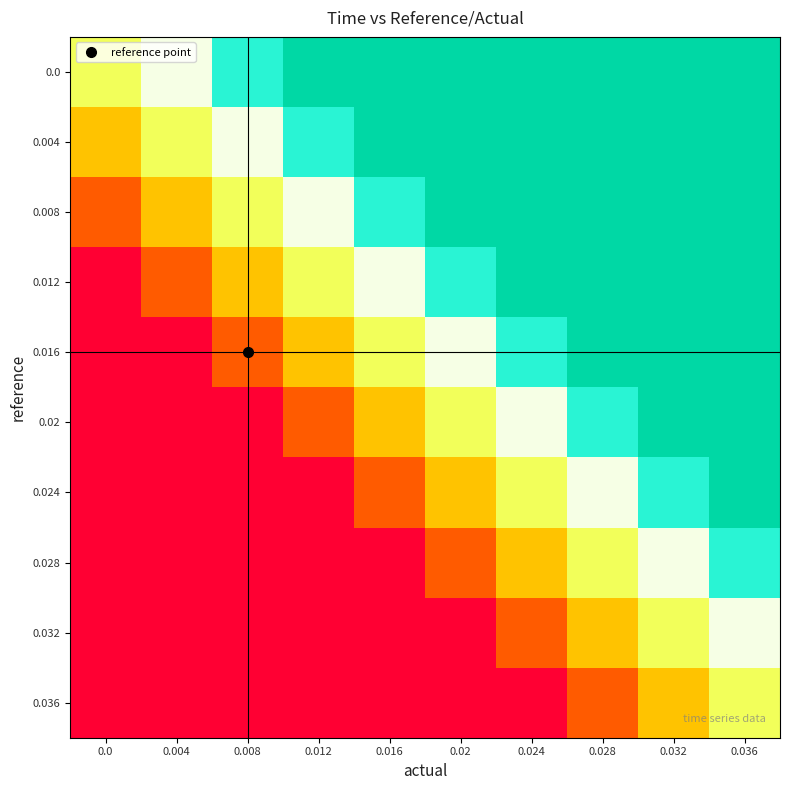

List the series in order of their peak value, lowest first.

0.036, 0.032, 0.028, 0.0, 0.004, 0.008, 0.012, 0.016, 0.02, 0.024